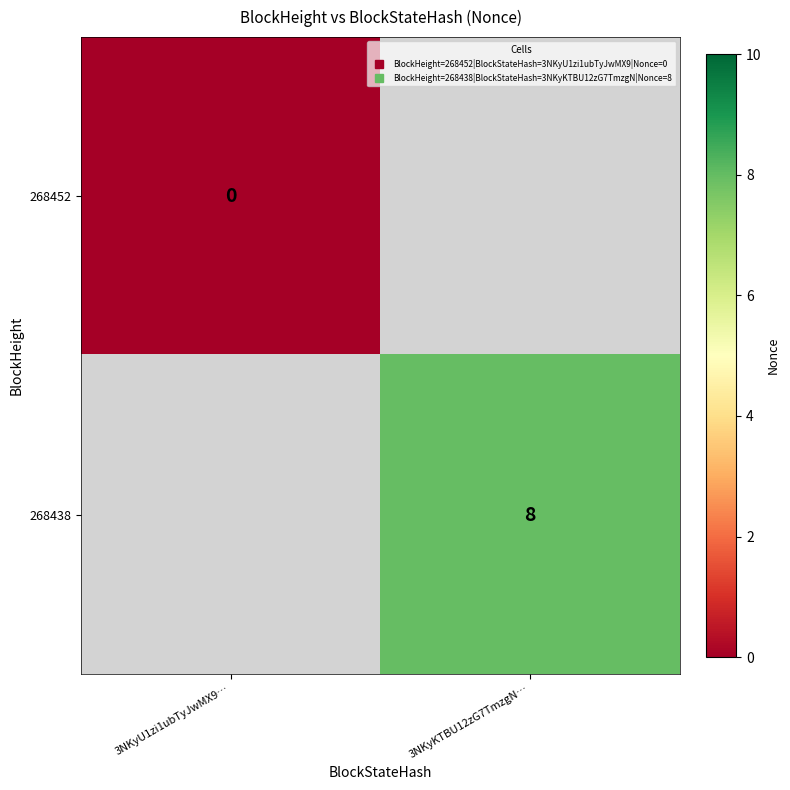

List the labels in order of 268438 value, smallest first.

3NKyU1zi1ubTyJwMX9…, 3NKyKTBU12zG7TmzgN…